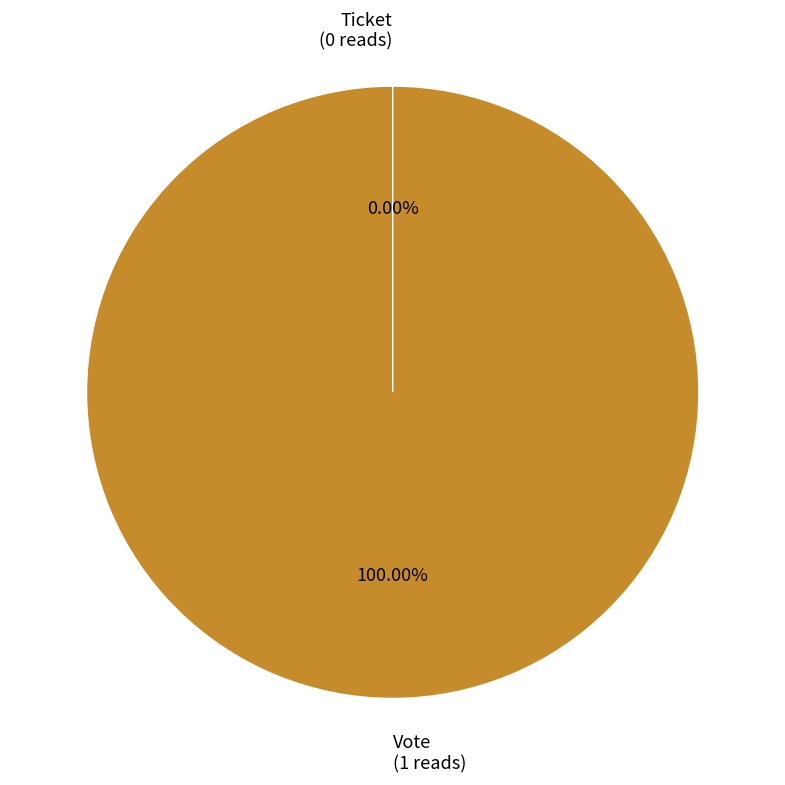

Combined, what portion of the pie is Ticket (io_index=0) and Vote (io_index=1)?

100.0%